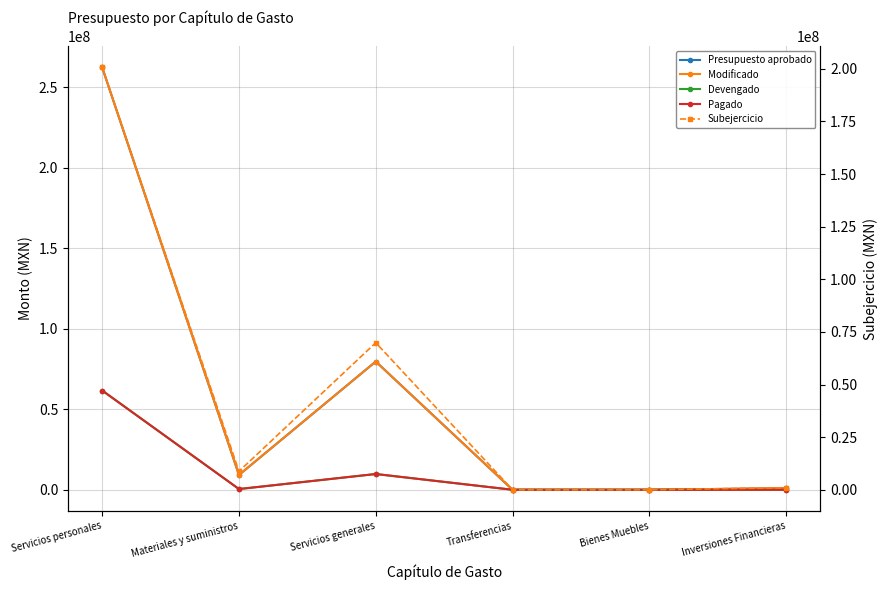

What position from the left is Servicios personales?

1